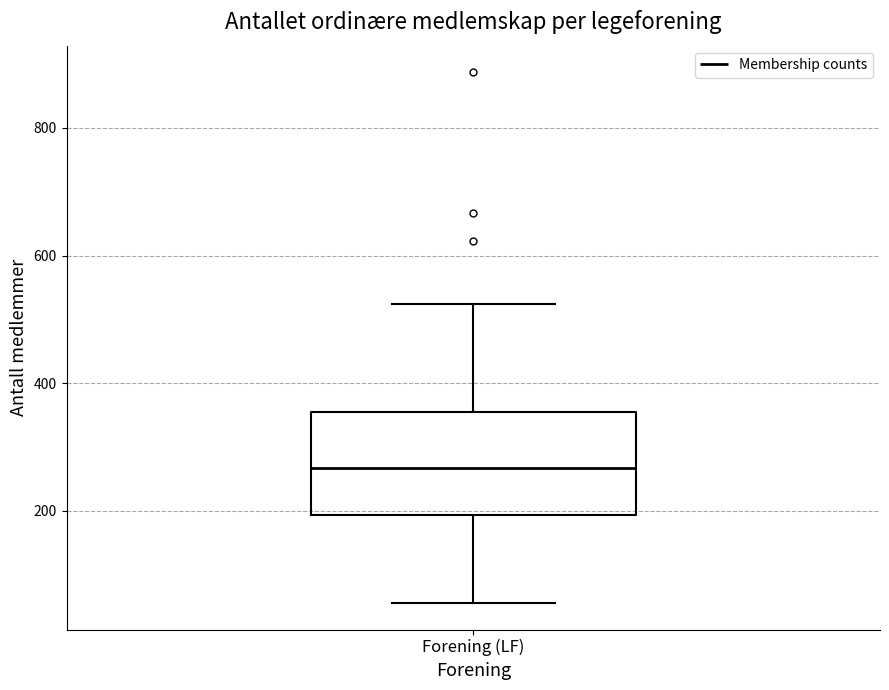

Where does the median line of the box for Forening (LF) sit on the y-axis? The values are not printed on the chart, so give them approximately, as read against the axis.

260